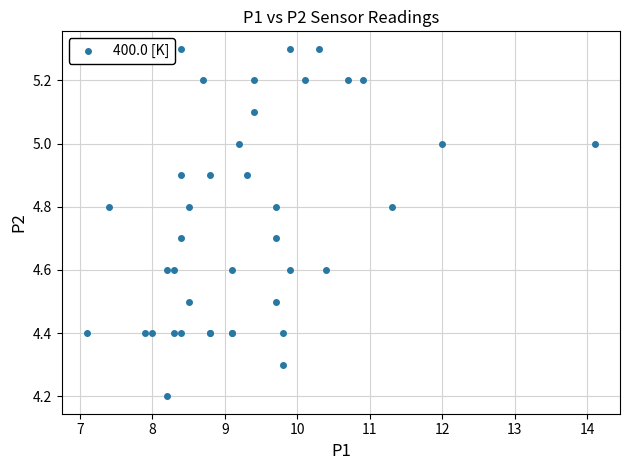

What Y value in the scatter plot is closest to 4?

4.2